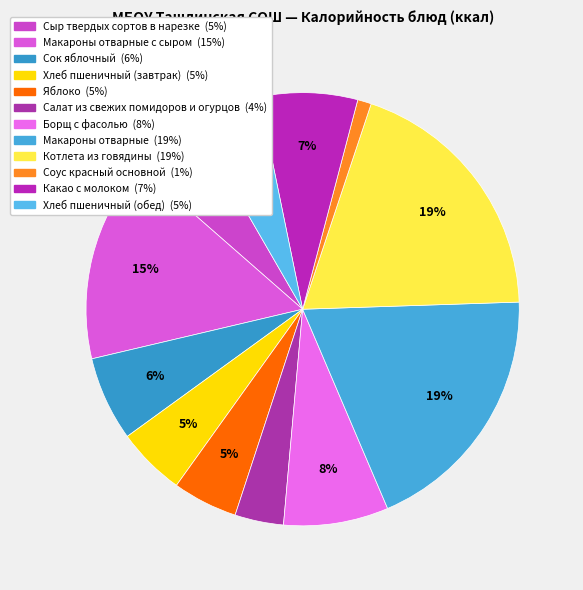

To the nearest percent, what is the difference between the largest and smallest slice percentages?

18%